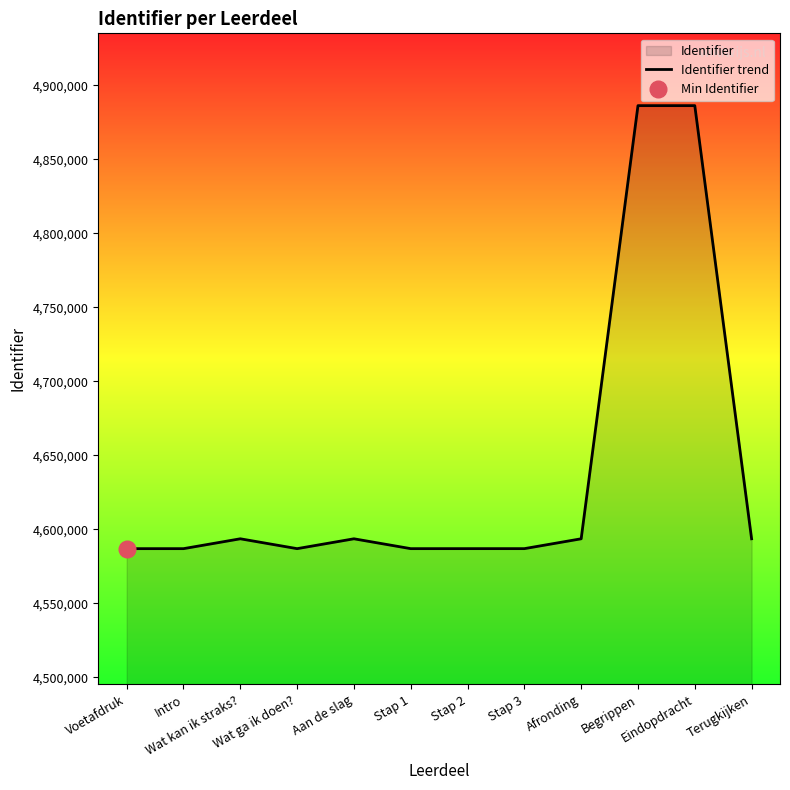

What is the maximum value shown in the chart?

4886246